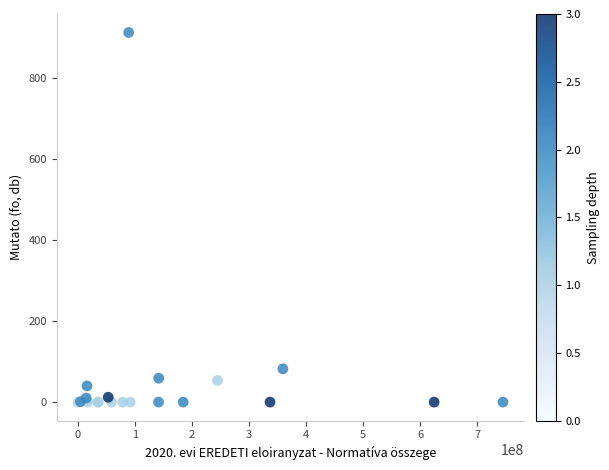

What Y value in the scatter plot is closest to 456?

82.2